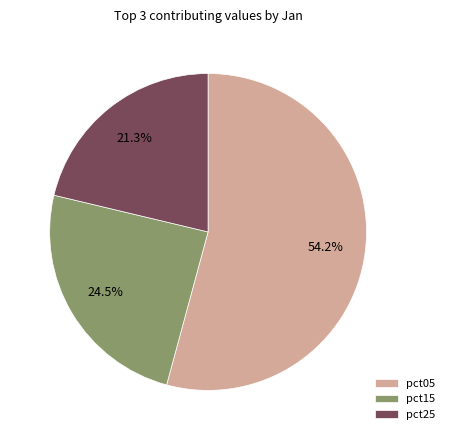

True or false: pct05 accounts for 54% of the total.

True